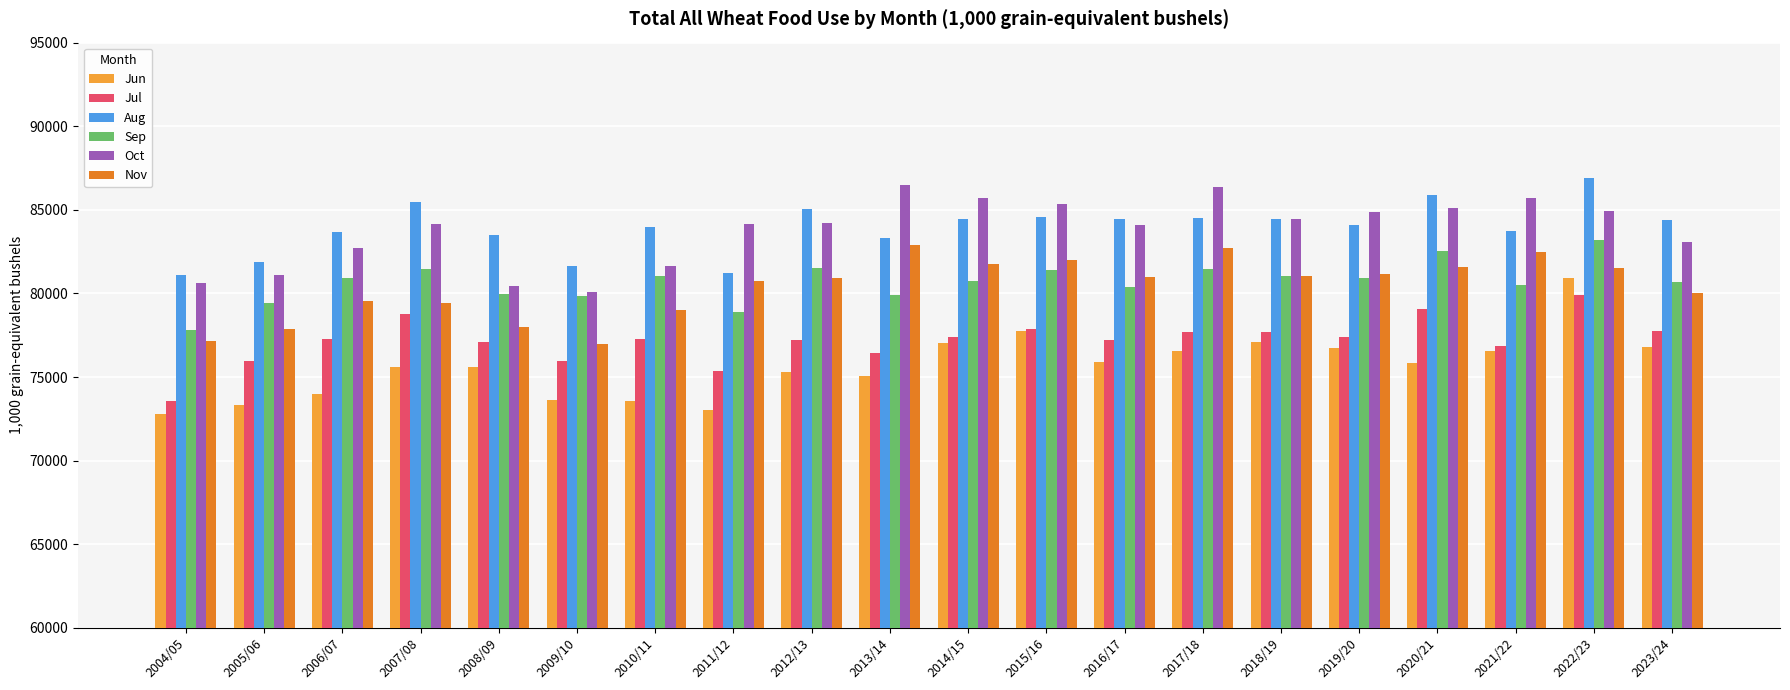

At which category does the chart reach its peak across all series?

2022/23